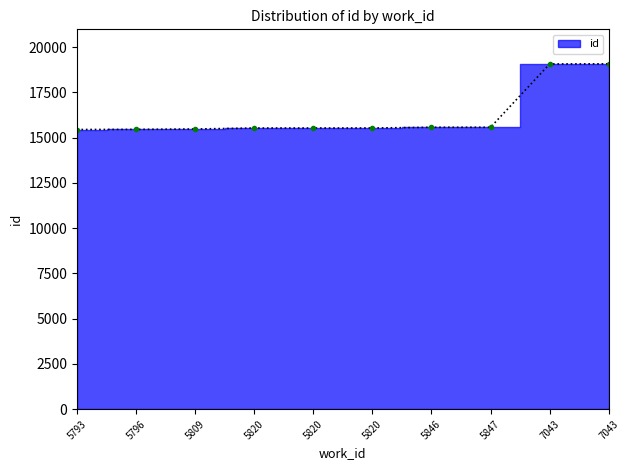

What is the change in value from 5847 to 7043?

+3498